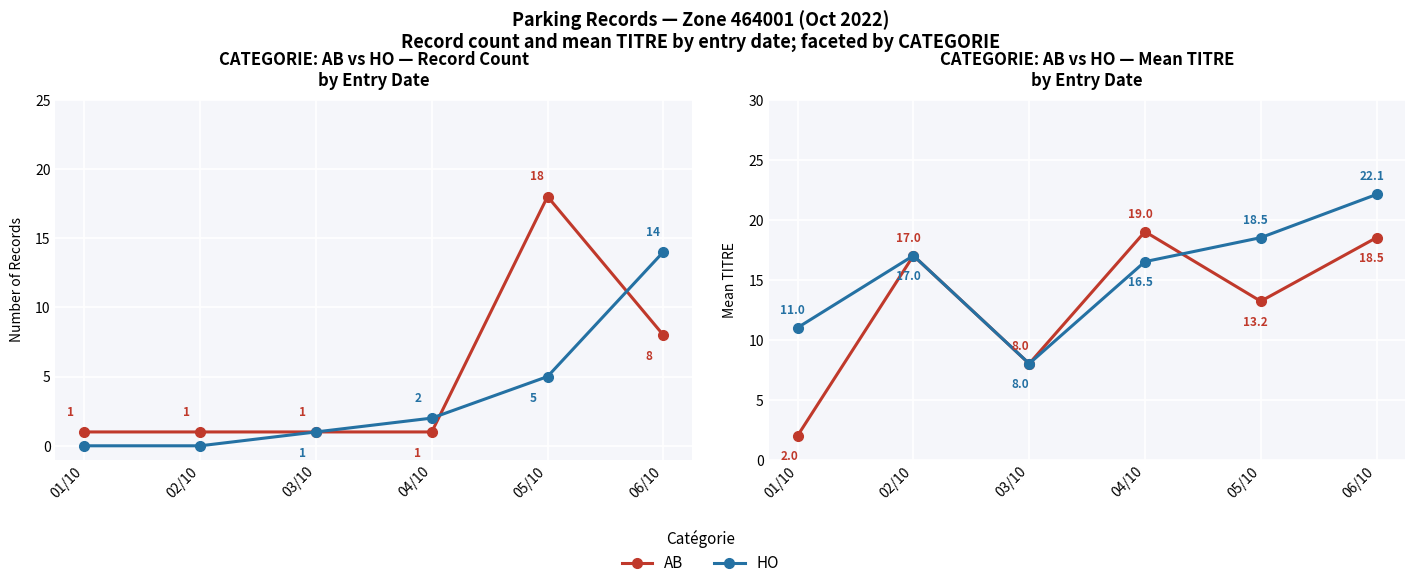

Which series changed the most between 04/10 and 06/10?

HO